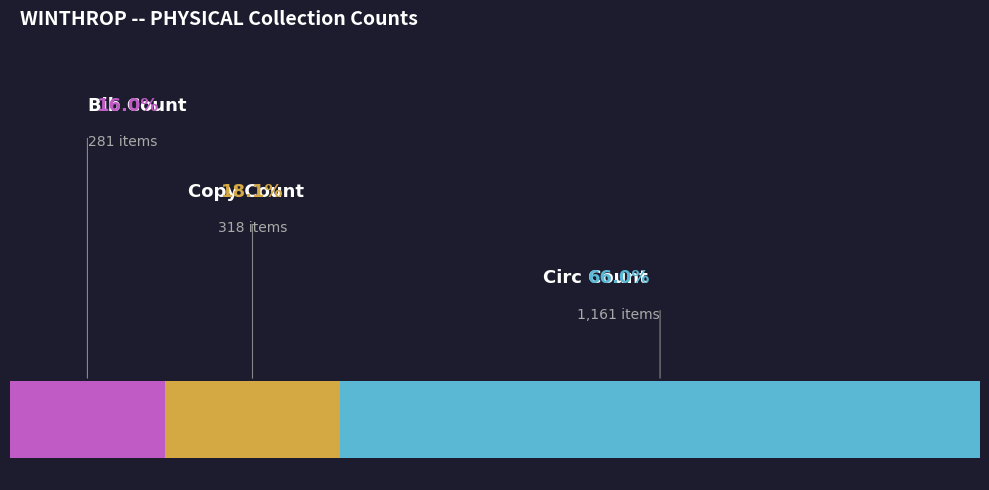

How many segments does this pie chart have?

3